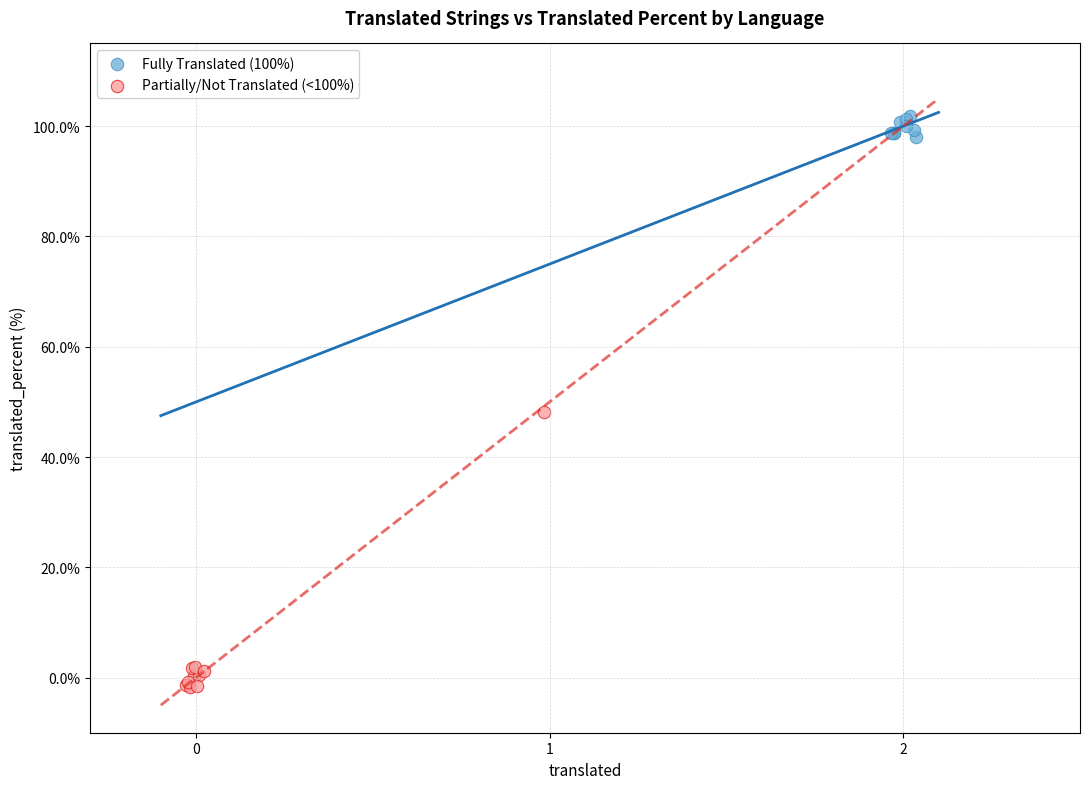

Which series contains the highest Y value?

Fully Translated (100%)